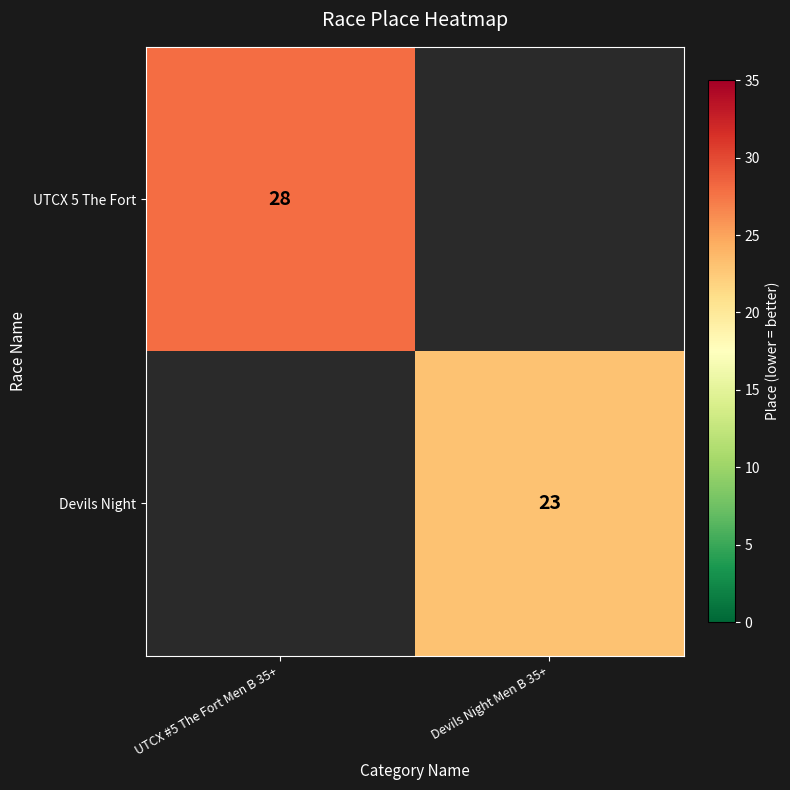

At how many categories does at least one series exceed 23?

1